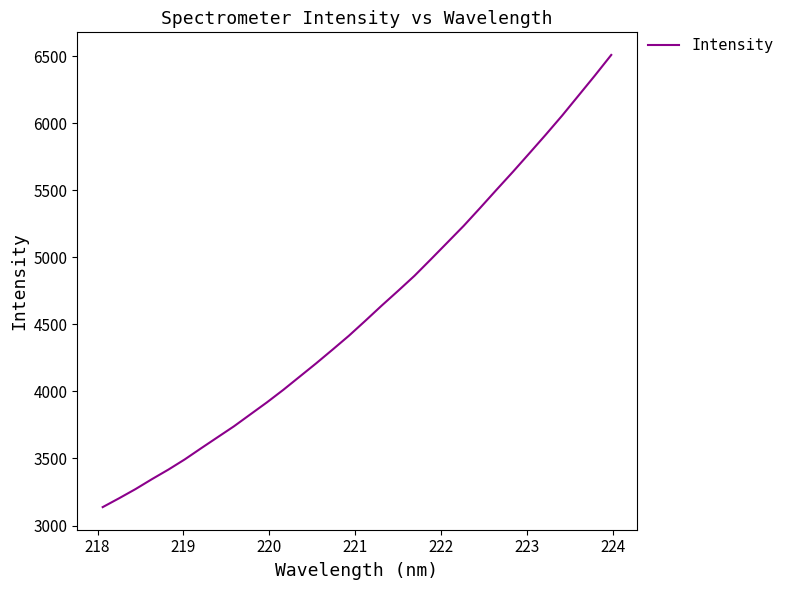

What is the maximum value shown in the chart?

6510.1